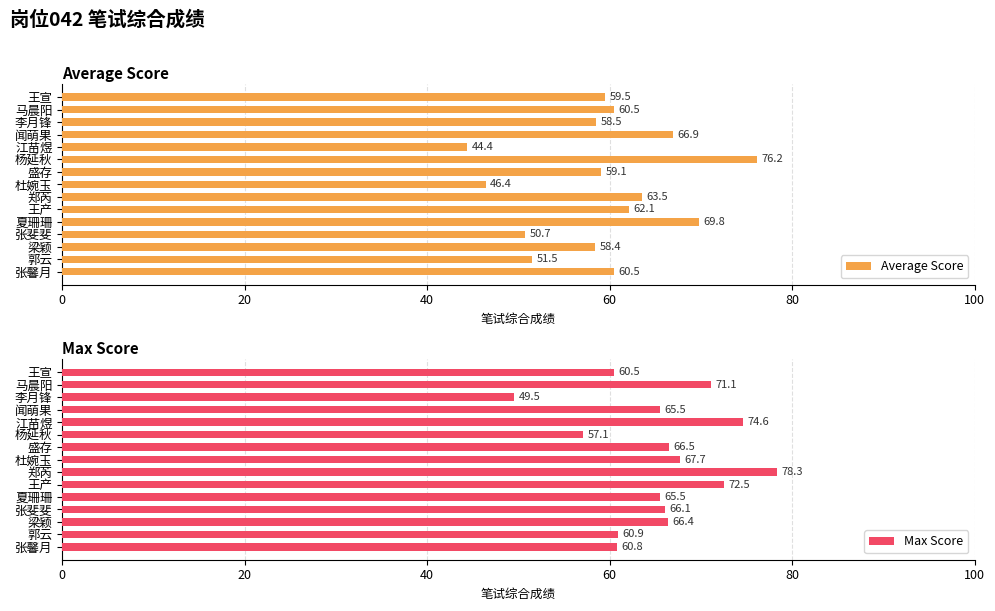

How many values in the Average Score series are below 59?

6